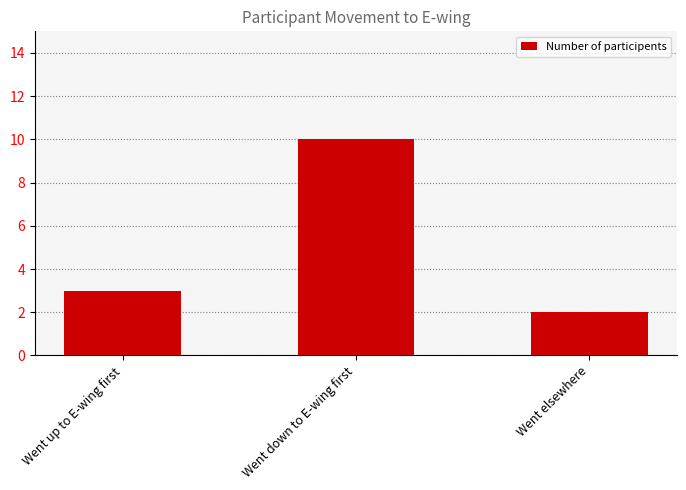

What is the ratio of the value at Went down to E-wing first to the value at Went up to E-wing first?

3.3